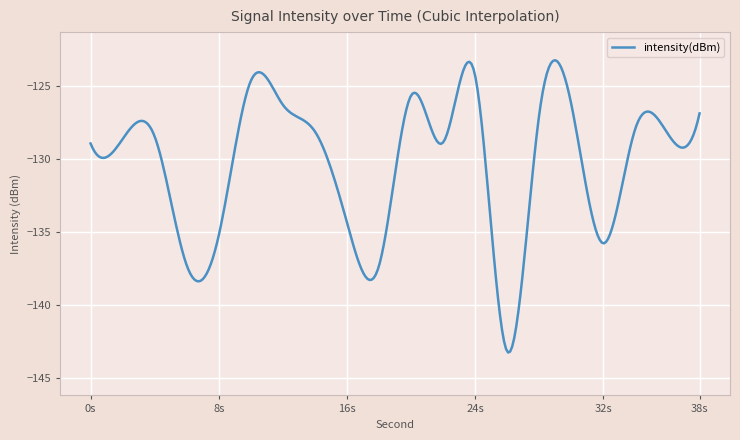

Does the chart have visible grid lines?

Yes